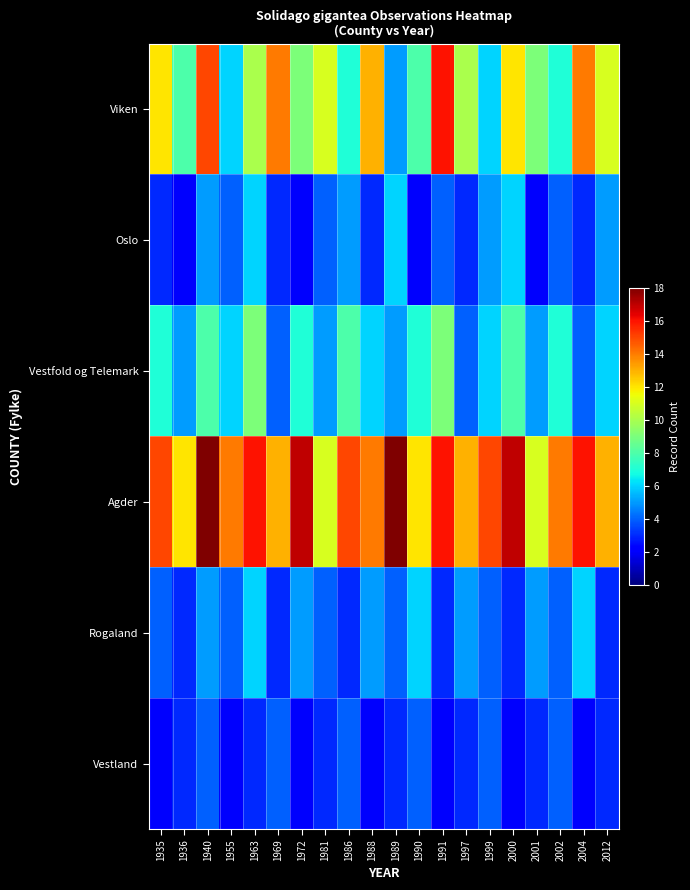

What is the difference between the highest and lowest values at 1963?

13